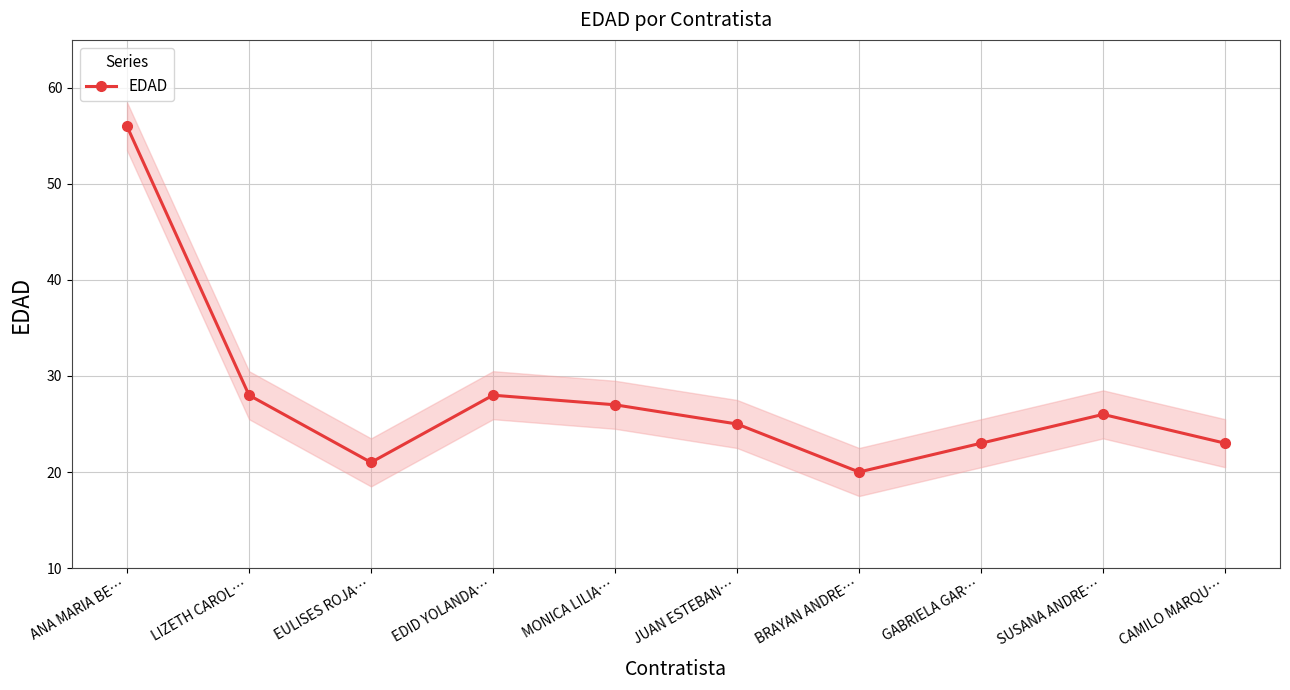

Is this an area chart (filled region under the line)?

No